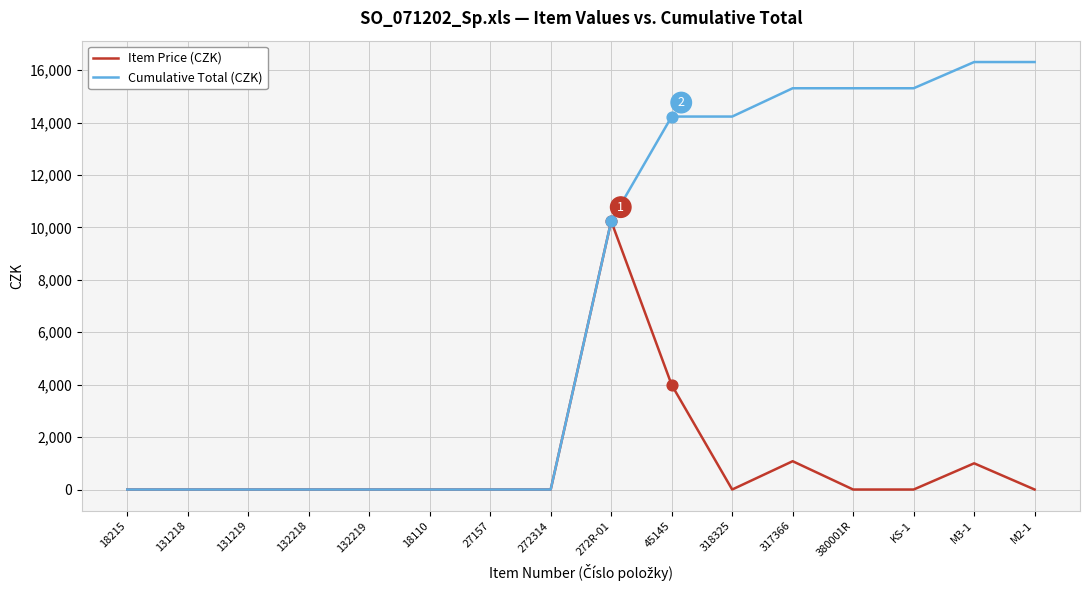

What is the spread (max minus min) of values at 380001R?

15310